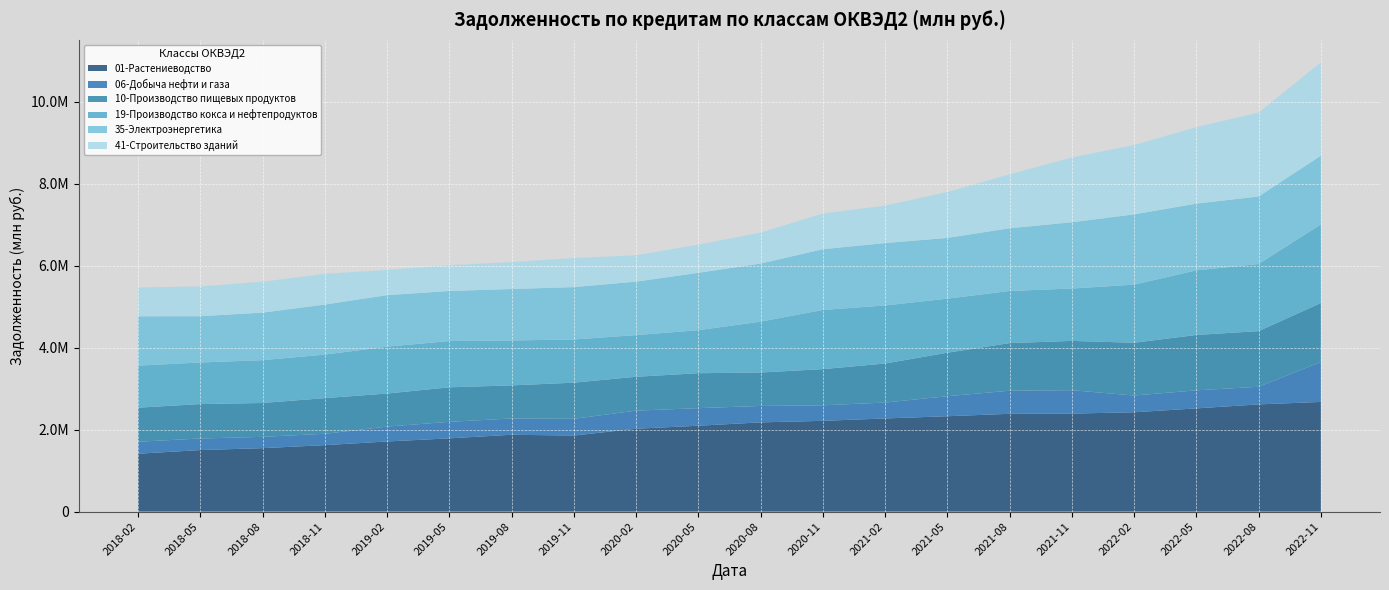

Reading left to right, what are all the values shown in this chart?

01-Растениеводство: 1411694	1501294	1547435	1621089	1710364	1786843	1874520	1855085	2022064	2095082	2176727	2214086	2272612	2326701	2385752	2391132	2423133	2518363	2615458	2675427
06-Добыча нефти и газа: 292287	282062	275969	277581	363355	403240	397667	409032	441143	428603	401344	379227	387606	488936	563978	570611	409441	440404	430235	977169
10-Производство пищевых продуктов: 831218	840207	826550	869663	806863	842362	806865	881838	826502	853103	815528	883005	952940	1061360	1161183	1203708	1287495	1351282	1358060	1436382
19-Производство кокса и нефтепродуктов: 1026283	1014295	1045287	1061930	1144544	1128381	1096570	1052990	1016627	1049515	1241088	1442913	1416589	1318798	1272161	1277323	1417608	1576357	1636943	1919890
35-Электроэнергетика: 1203926	1129984	1159782	1221549	1256582	1222318	1255542	1279254	1304764	1400256	1416841	1483854	1523040	1482214	1531102	1617547	1714877	1629410	1648380	1675484
41-Строительство зданий: 705551	727328	754432	750281	615778	628224	657131	708403	643350	687476	756564	871093	913392	1120134	1315183	1583018	1691240	1865637	2047655	2279274